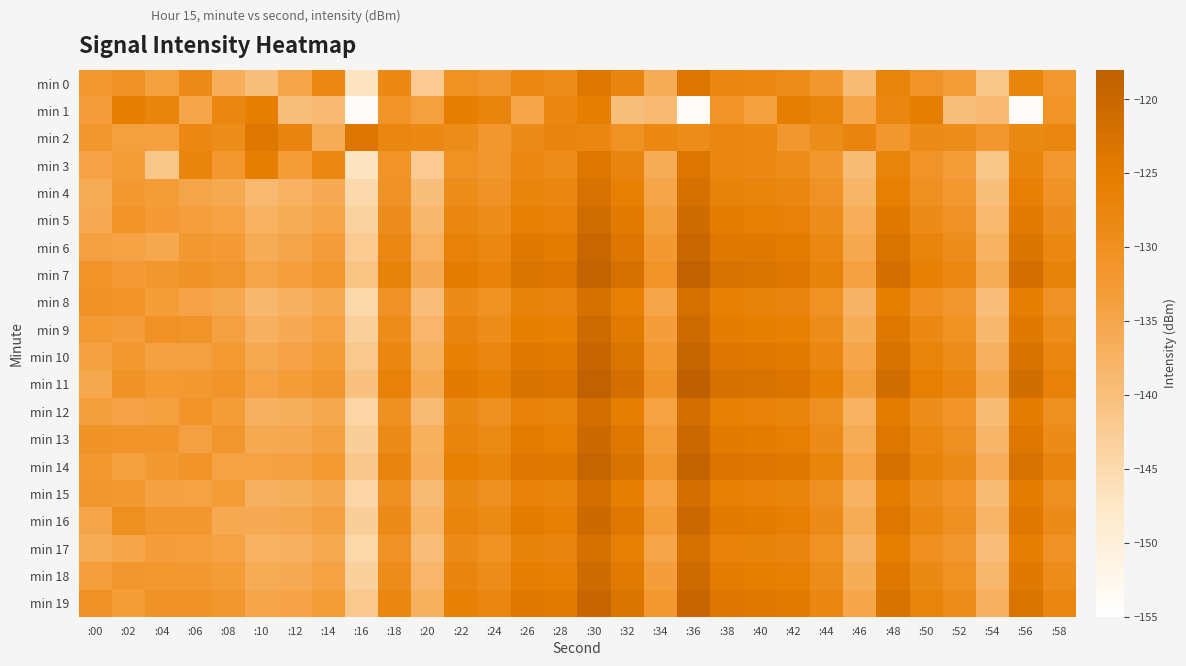

Which series changed the most between :04 and :06?

min 3